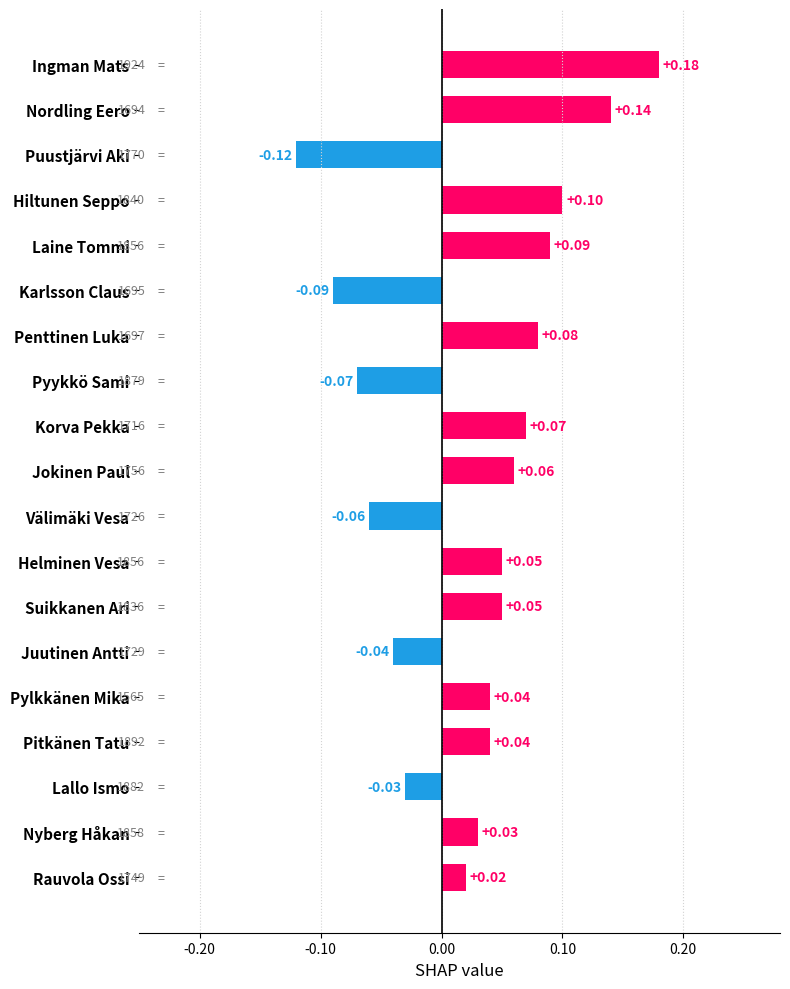

At which label is the value closest to 0?

Rauvola Ossi